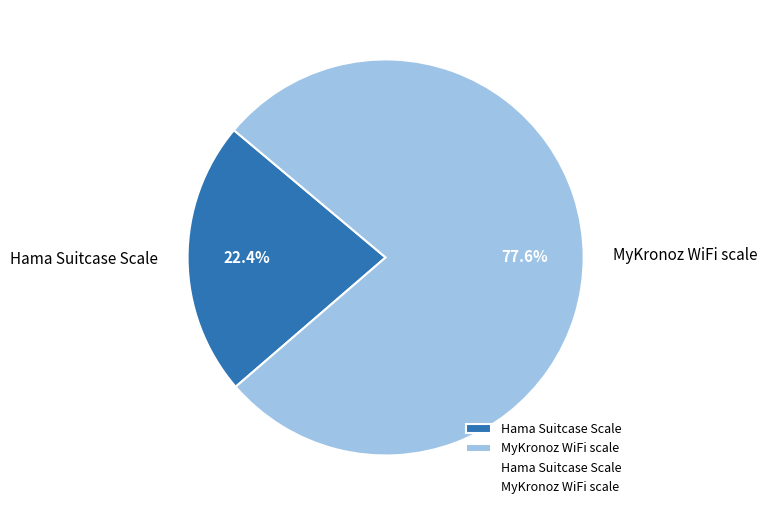

Count the number of slices in the pie.

2